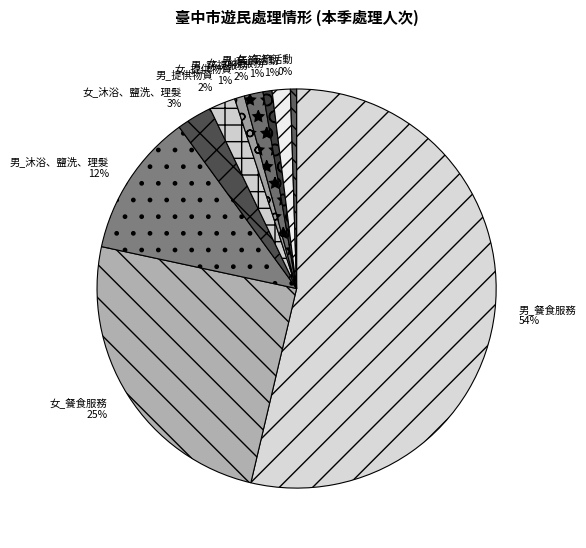

Which slice is the largest?

男_餐食服務